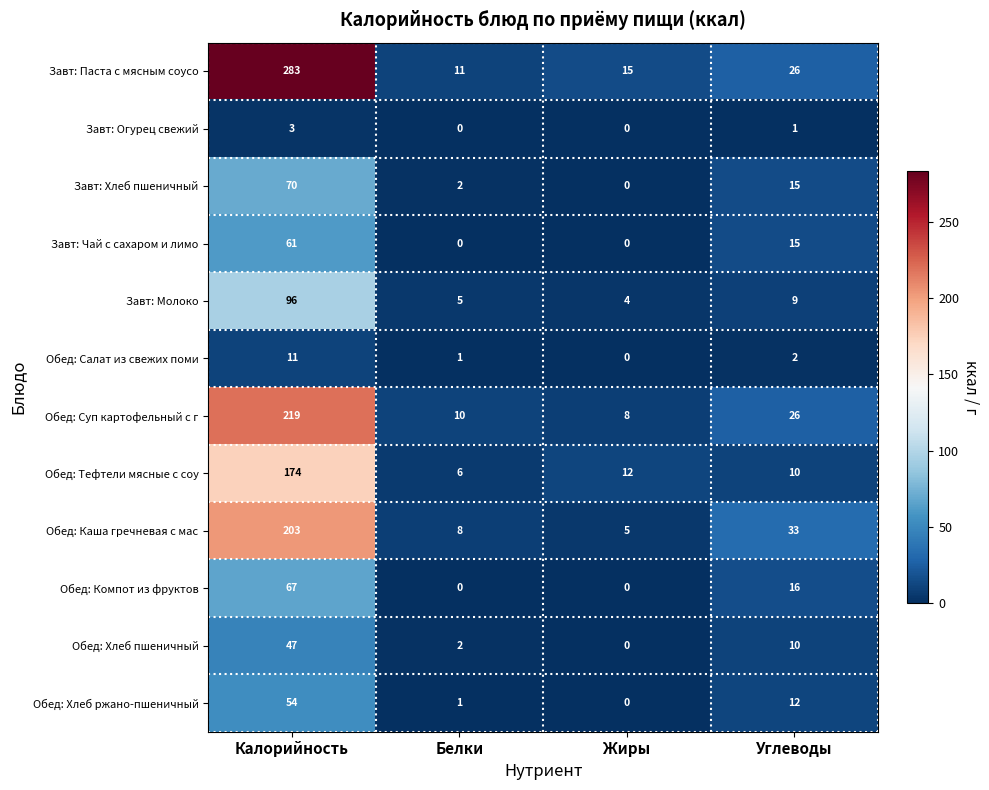

What is the difference between the highest and lowest values at Углеводы?

32